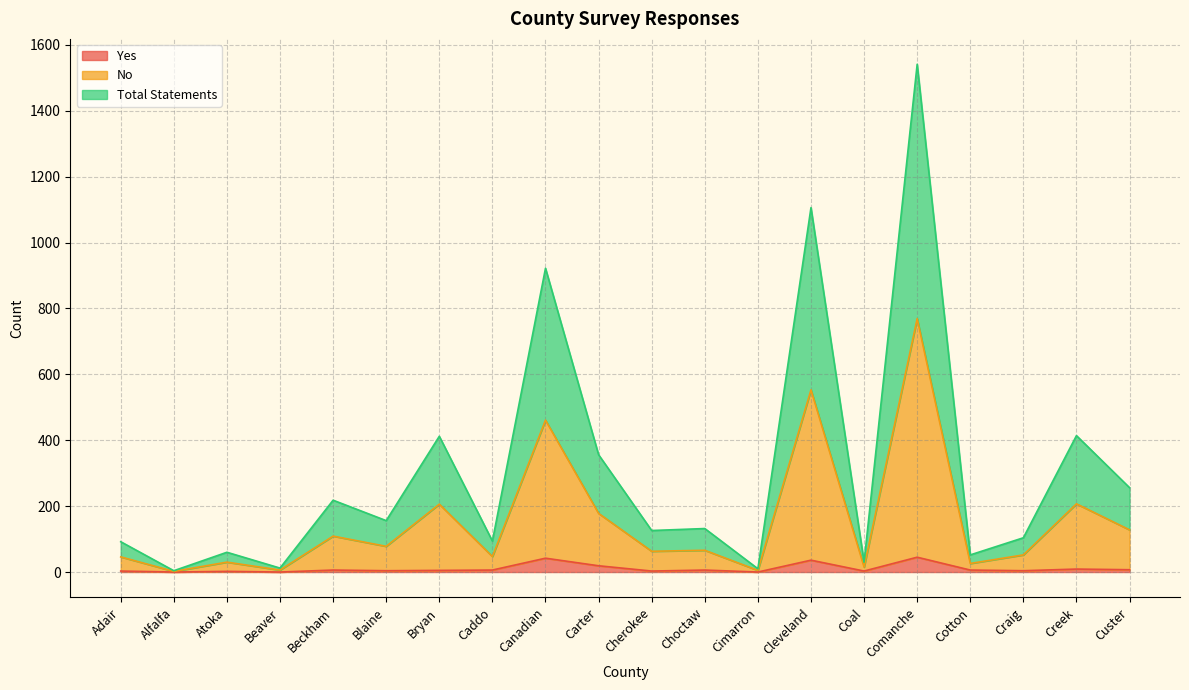

At how many categories does at least one series exceed 643?

3